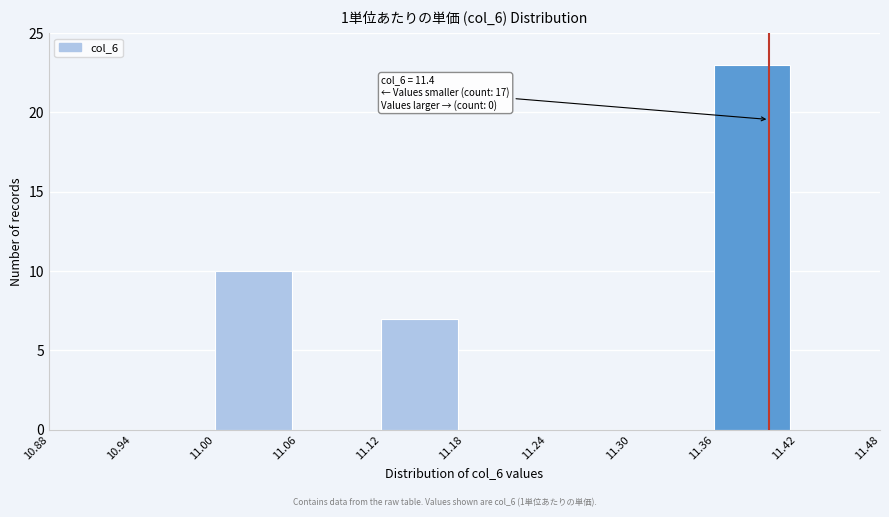

Which range on the x-axis has the tallest bar?

11.36 to 11.42